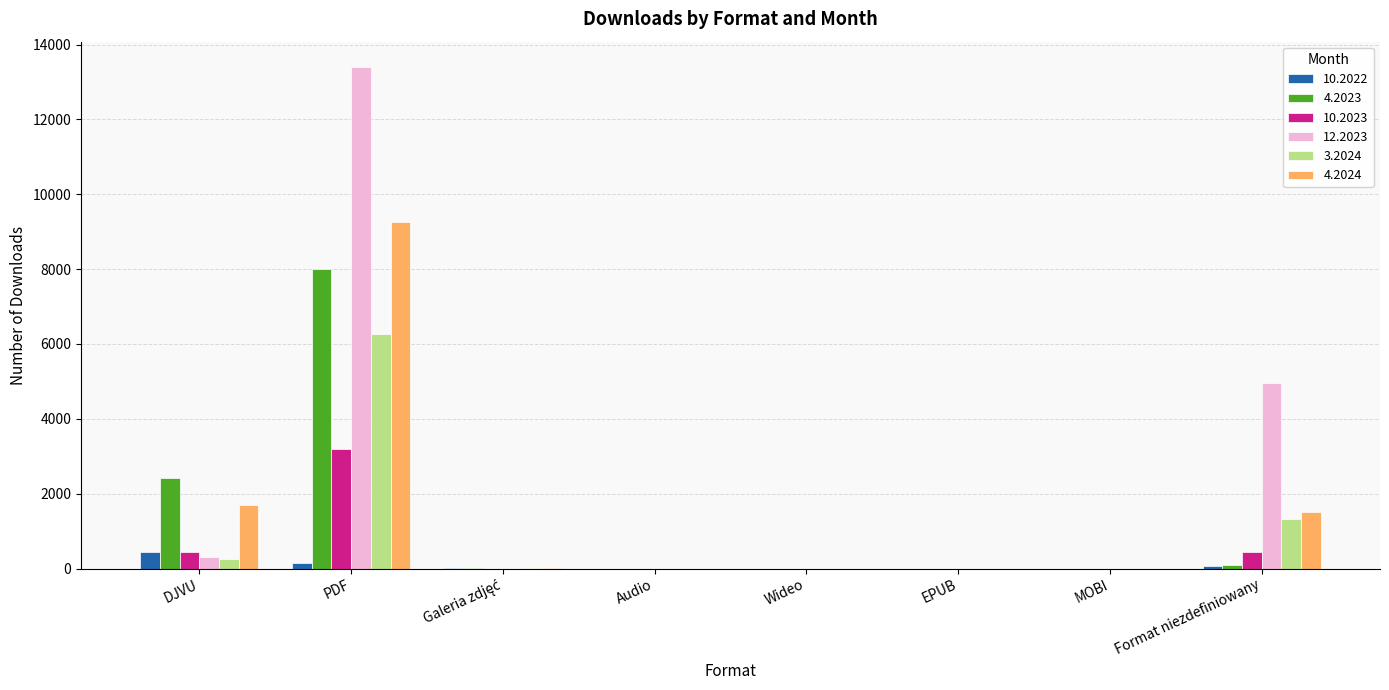

Count the number of categories in the chart.

8